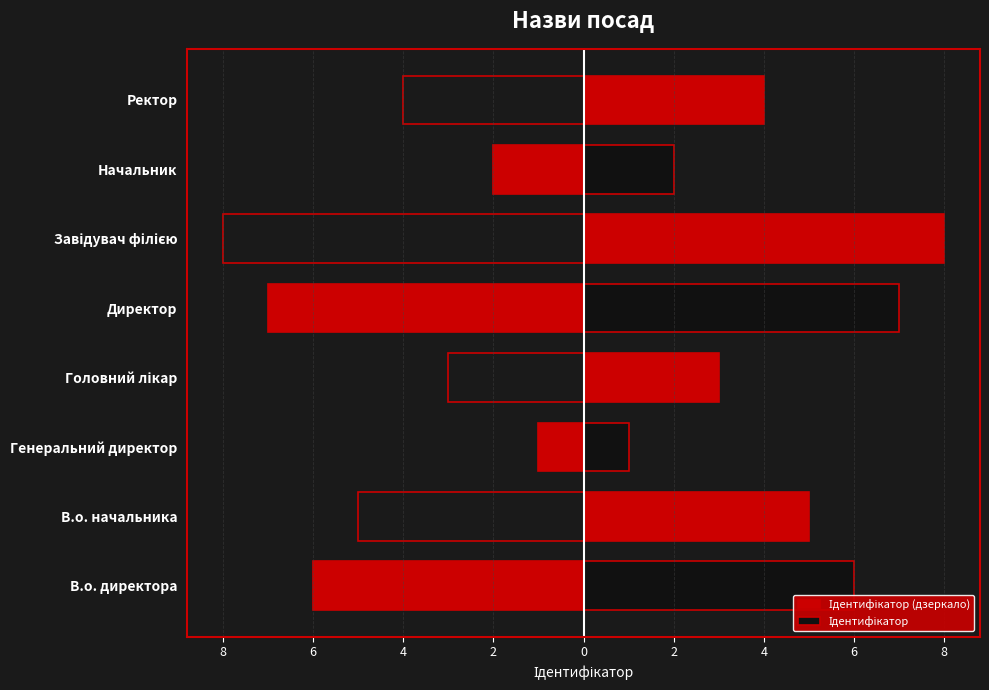

True or false: Ідентифікатор (дзеркало) has a value of -5 at В.о. начальника.

True